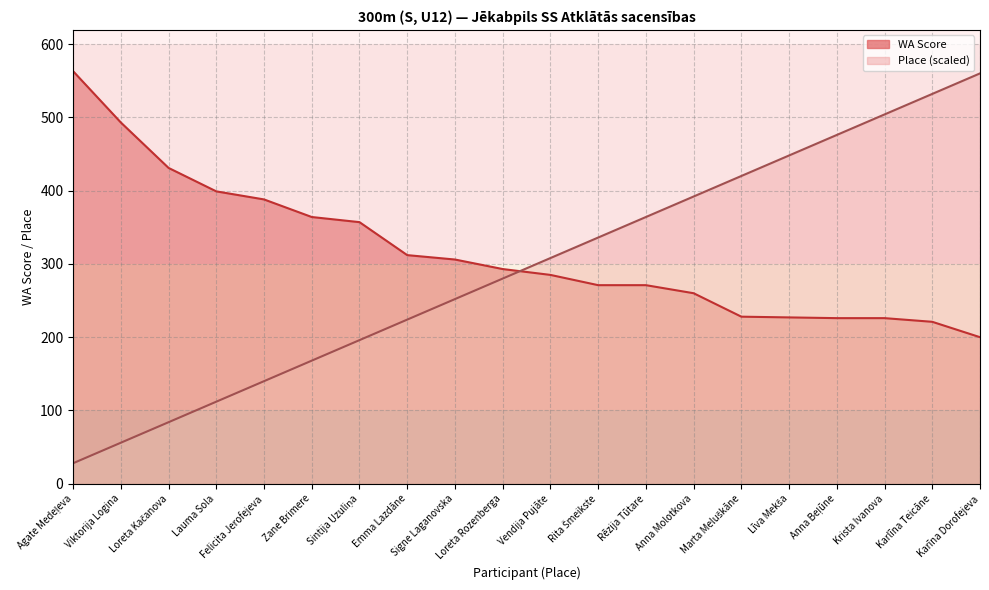

The WA Score series shows 118 at Līva Mekša. True or false?

False